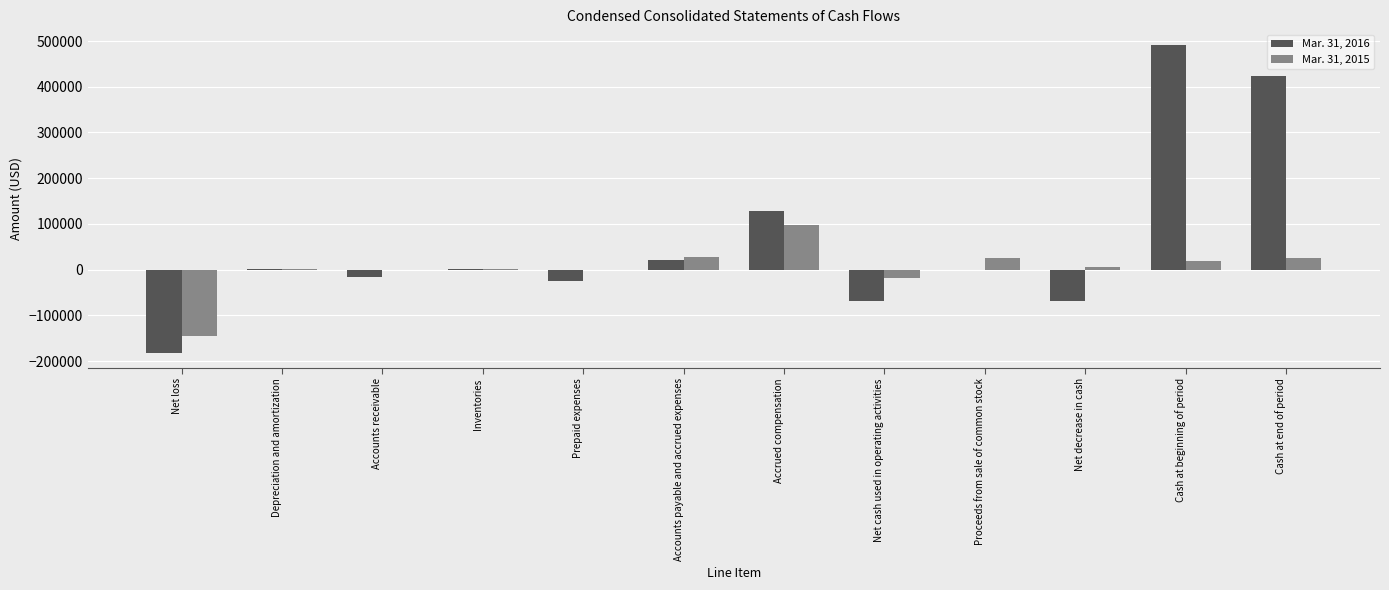

Which series has the largest total across all categories?

Mar. 31, 2016